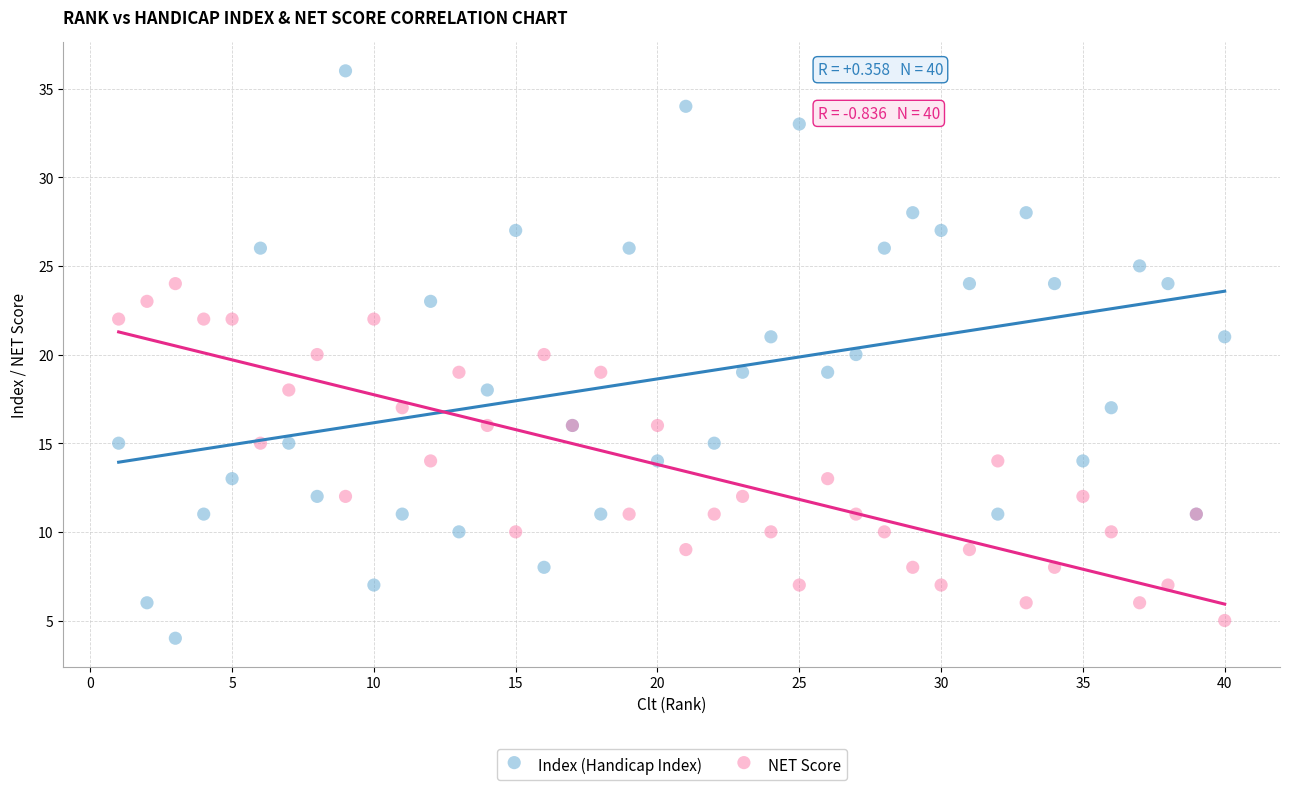

Which series has the widest spread of Y values?

Index (Handicap Index)